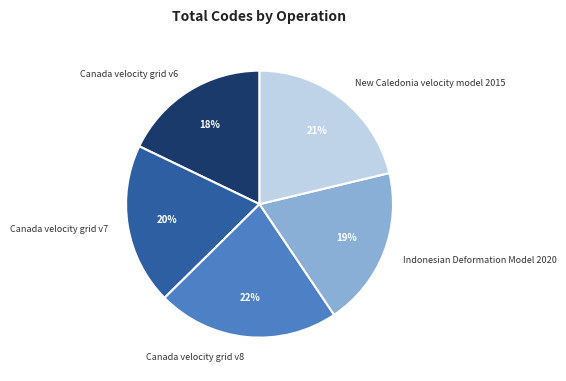

Which slice is the largest?

Canada velocity grid v8